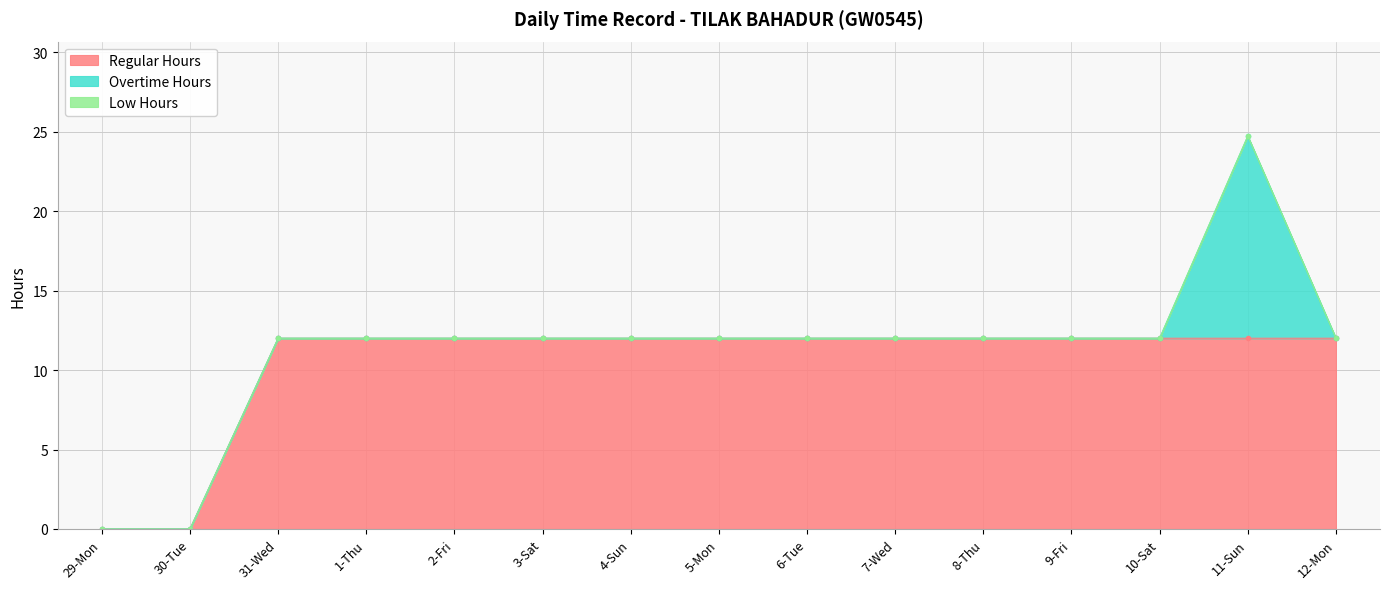

Rank the series at 10-Sat from highest to lowest value.

Regular Hours, Overtime Hours, Low Hours